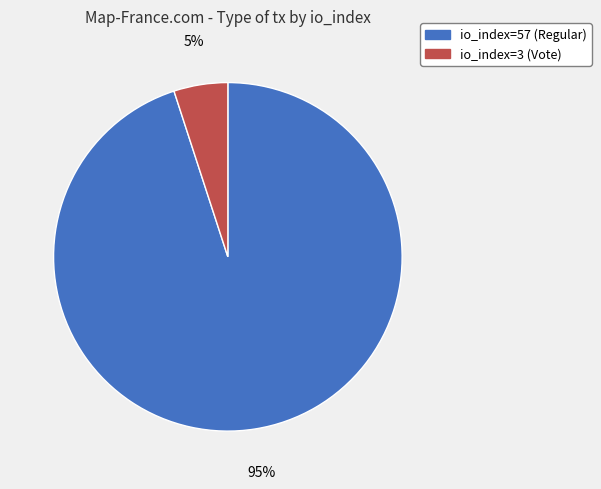

Do io_index=57 (Regular) and io_index=3 (Vote) together represent more than half of the pie?

Yes